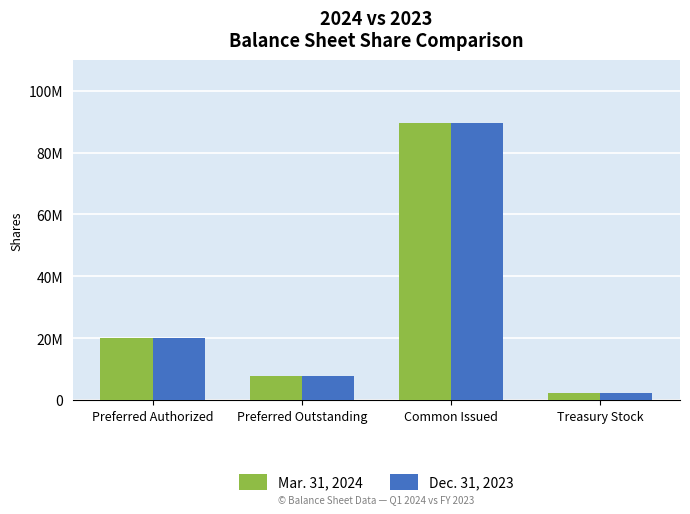

True or false: Mar. 31, 2024 has a value of 89480000 at Common Issued.

True